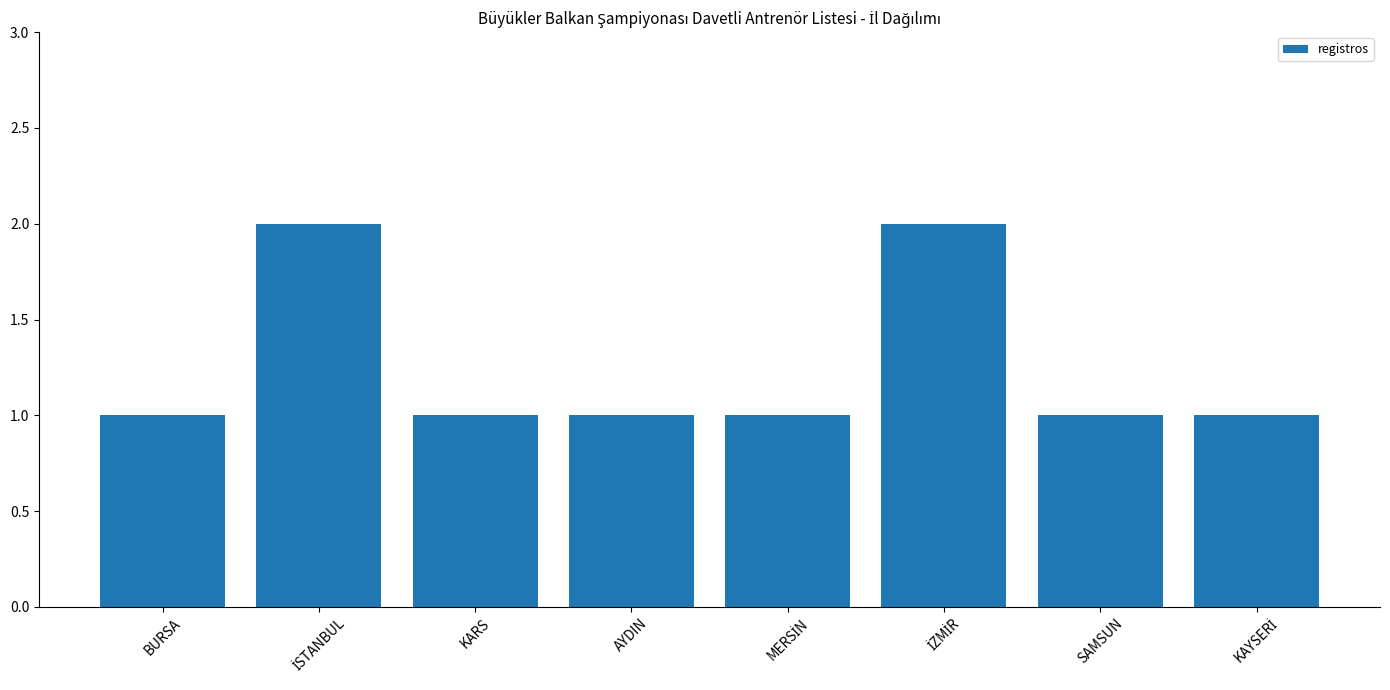

True or false: the data shows 1 at KARS.

True